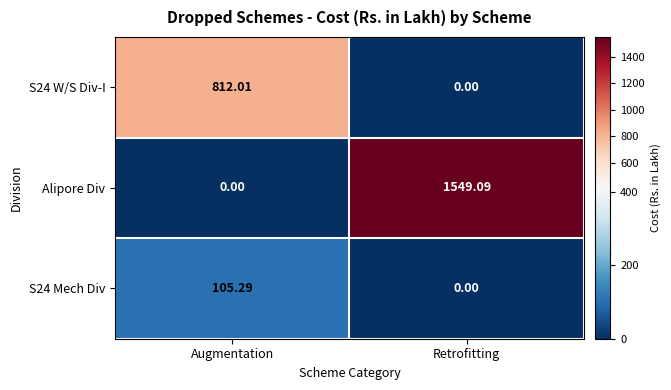

What is the difference between the highest and lowest values at Augmentation?

812.0